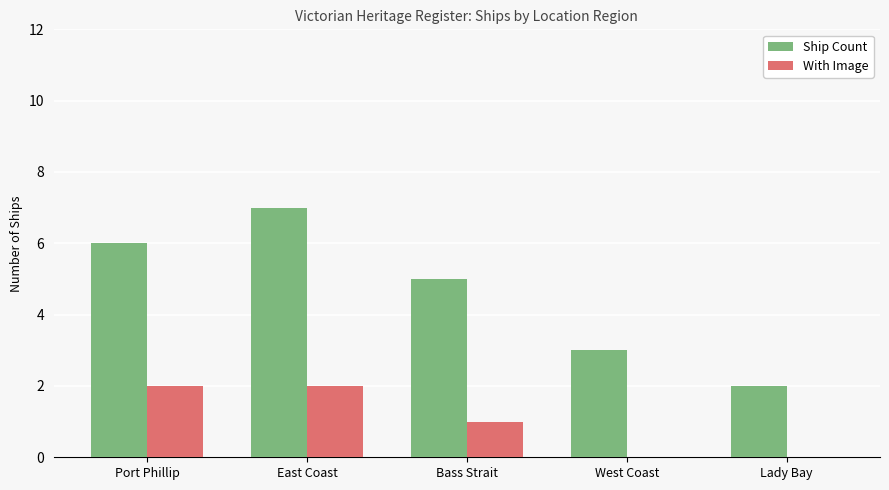

What value does the Ship Count series have at Port Phillip?

6